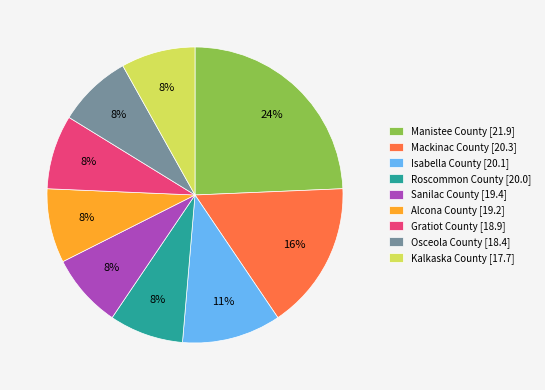

Approximately how many times larger is the value at Manistee County [21.9] compared to Osceola County [18.4]?

3.0